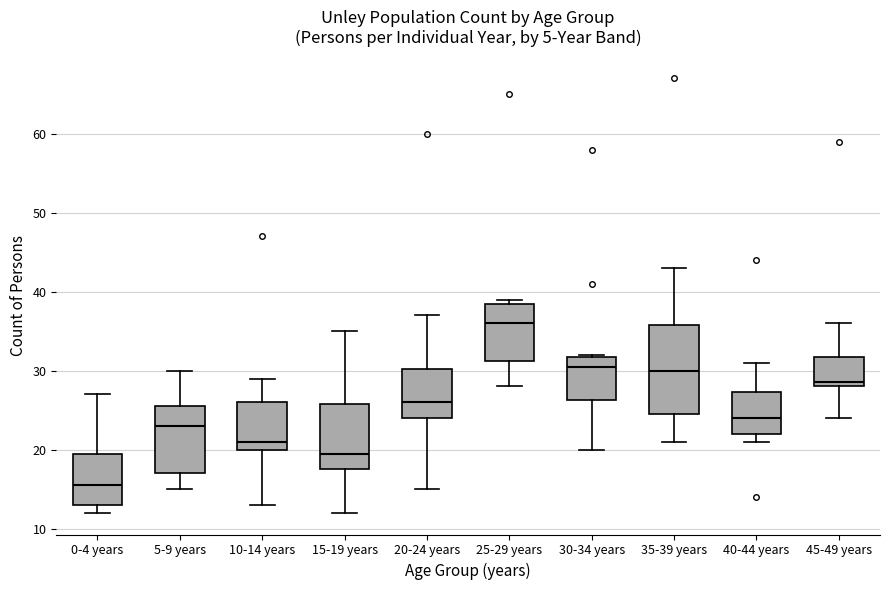

Comparing the boxes themselves (not the whiskers), which one is the tallest?

35-39 years